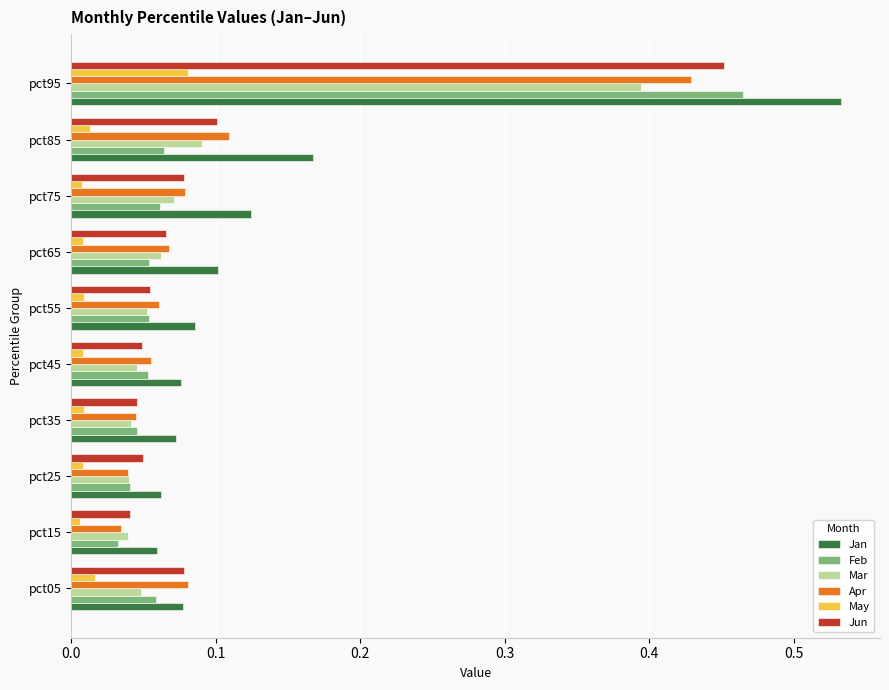

What is the sum of all Jun values?

1.0